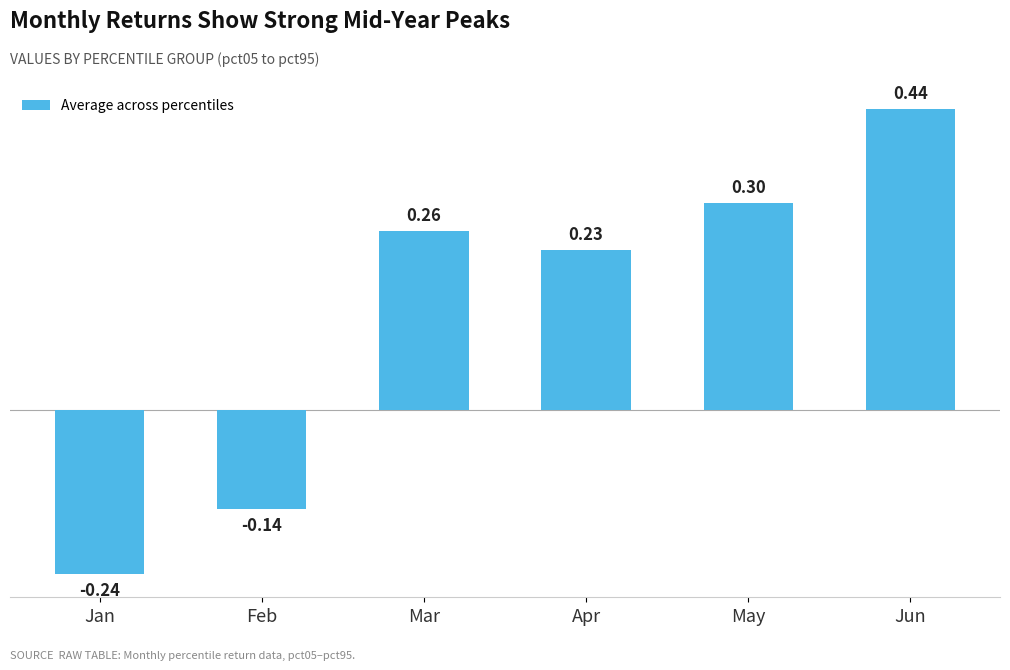

How many values are below zero?

2